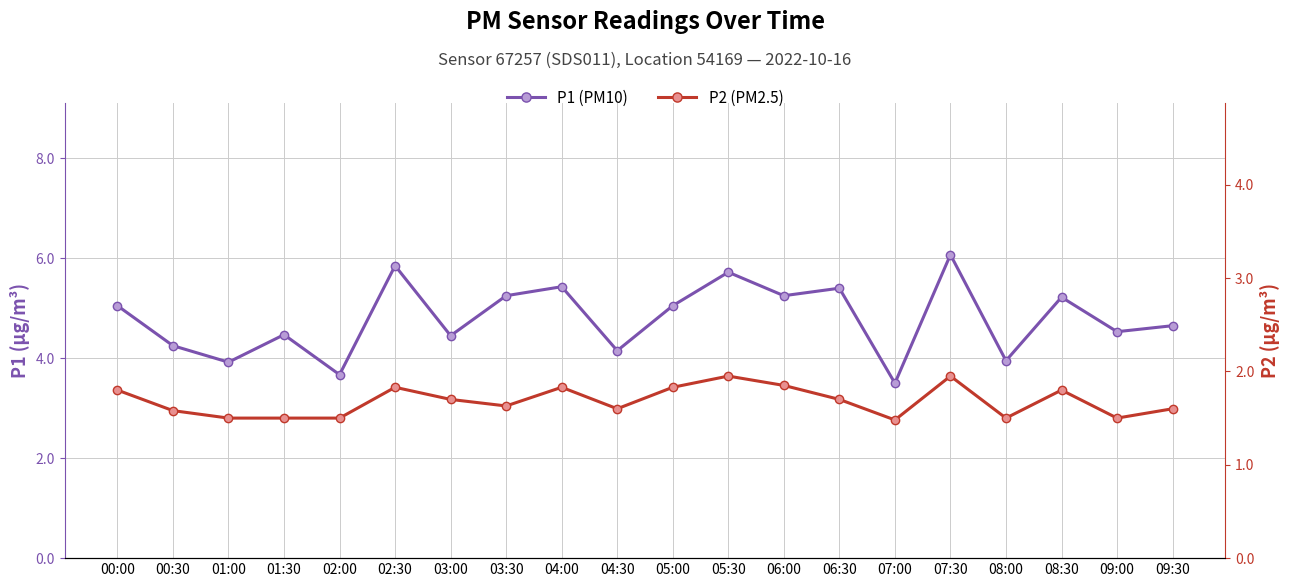

Reading right to left, what are all the values shown in this chart?

P1 (PM10): 4.7	4.5	5.2	4.0	6.1	3.5	5.4	5.2	5.7	5.0	4.2	5.4	5.2	4.5	5.8	3.7	4.5	3.9	4.2	5.0
P2 (PM2.5): 1.6	1.5	1.8	1.5	1.9	1.5	1.7	1.9	1.9	1.8	1.6	1.8	1.6	1.7	1.8	1.5	1.5	1.5	1.6	1.8